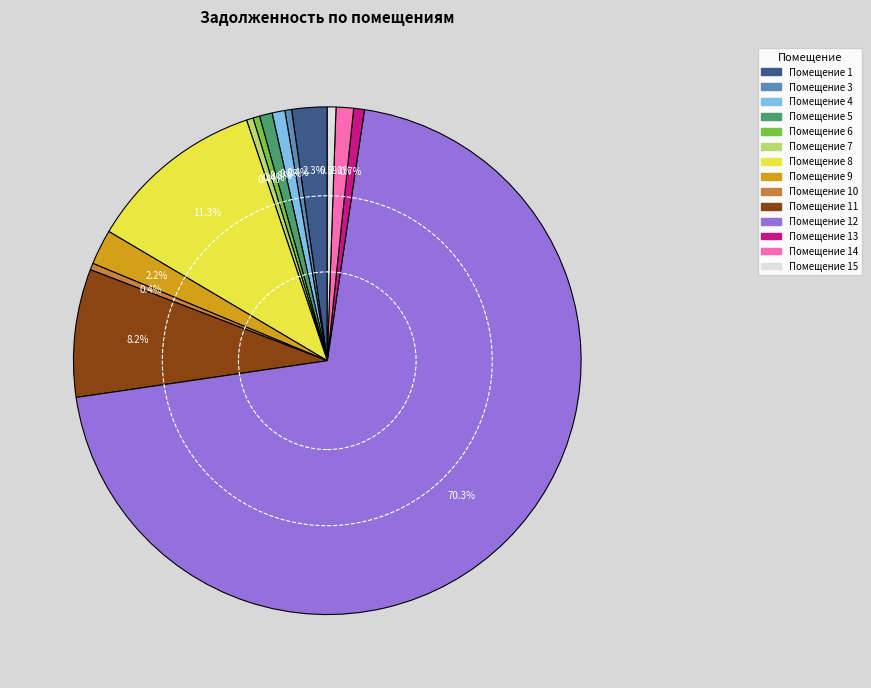

Is there any slice that represents more than half of the pie?

Yes